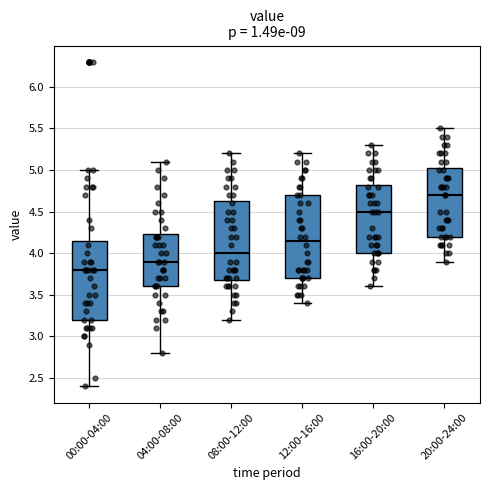

Which box is the tallest, from its lower edge to its upper edge?

12:00-16:00